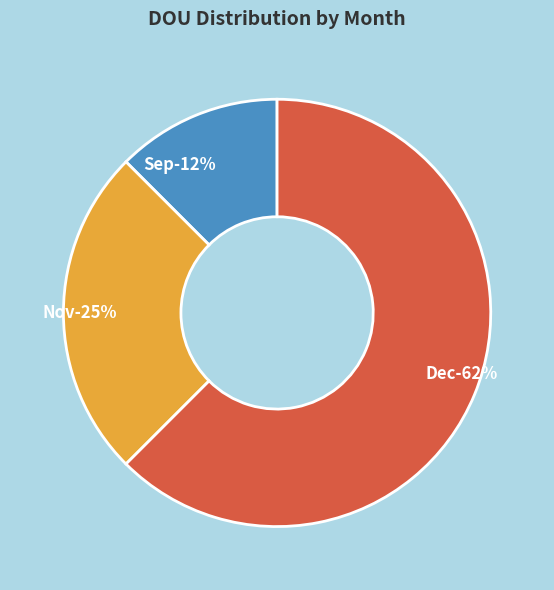

How many slices are in this pie chart?

3